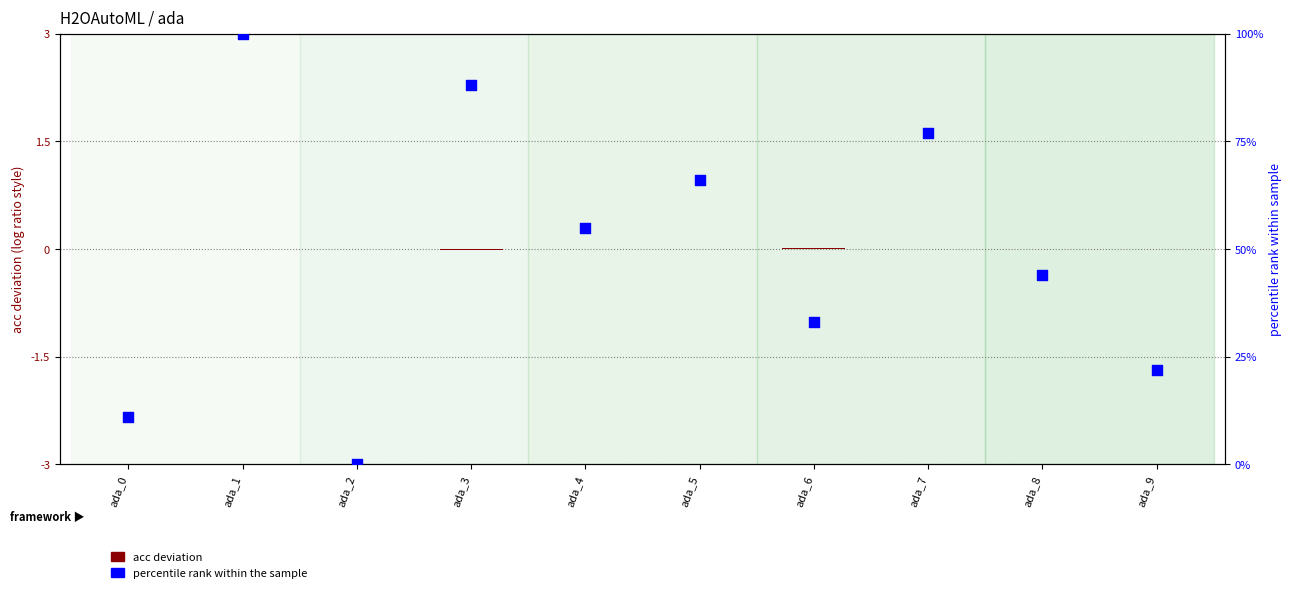

Between ada_9 and ada_0, which is larger?

ada_9